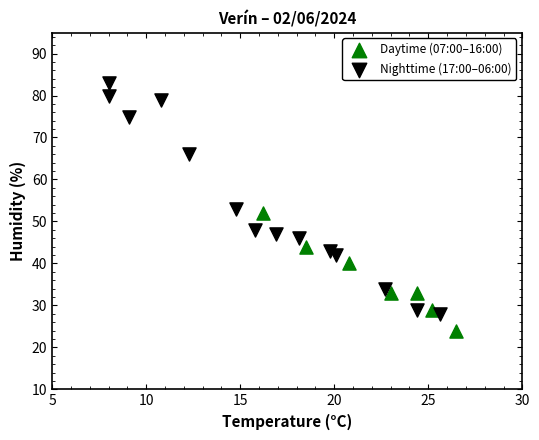

Which series has the widest spread of Y values?

Nighttime (17:00–06:00)